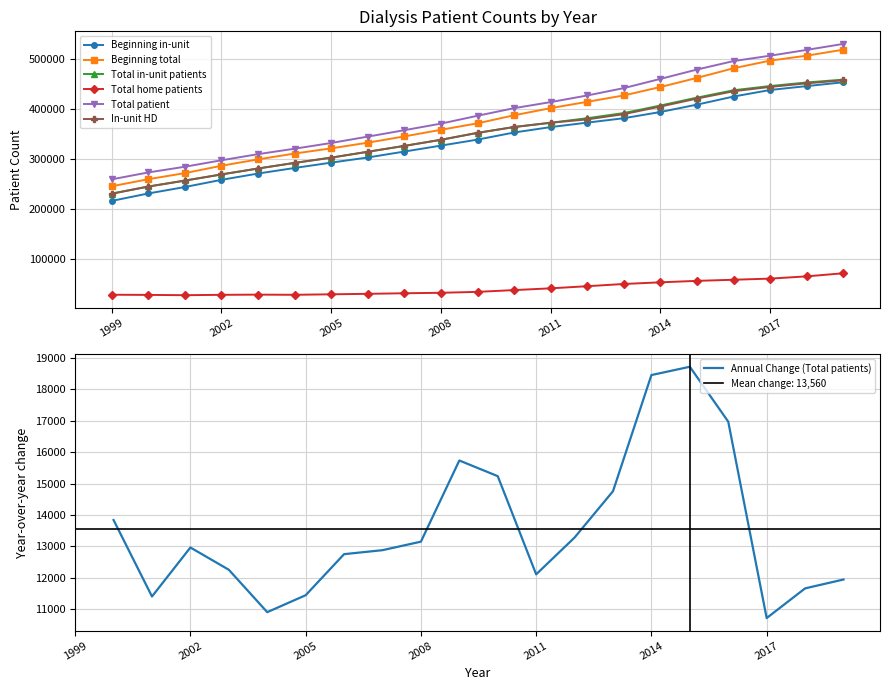

True or false: Beginning total has a value of 519156 at 2019.

True